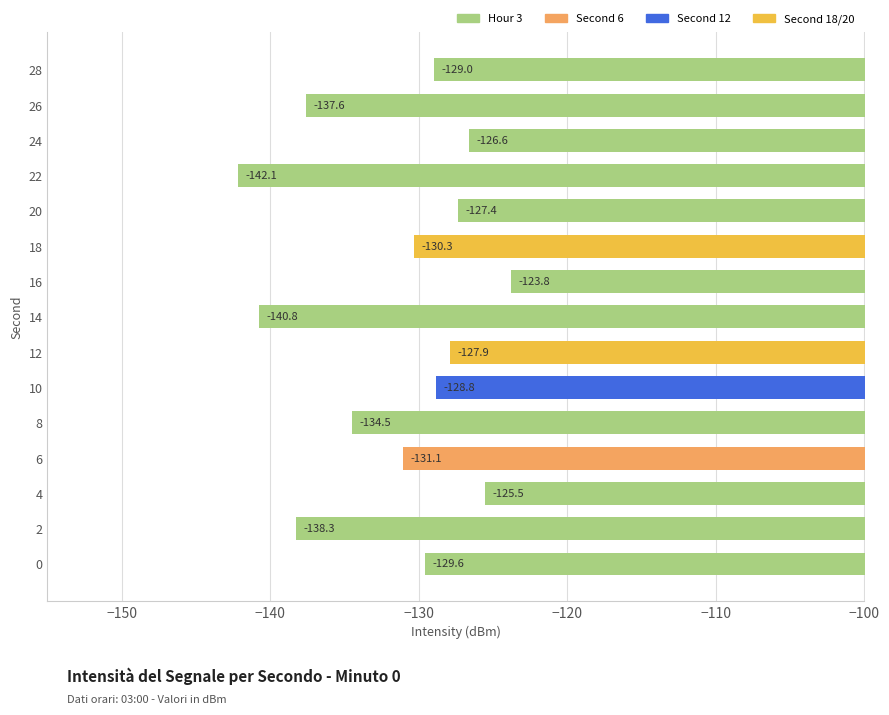

Reading bottom to top, list all the values displayed in this chart.

0=-129.6	2=-138.3	4=-125.5	6=-131.1	8=-134.5	10=-128.8	12=-127.9	14=-140.8	16=-123.8	18=-130.3	20=-127.4	22=-142.1	24=-126.6	26=-137.6	28=-129.0